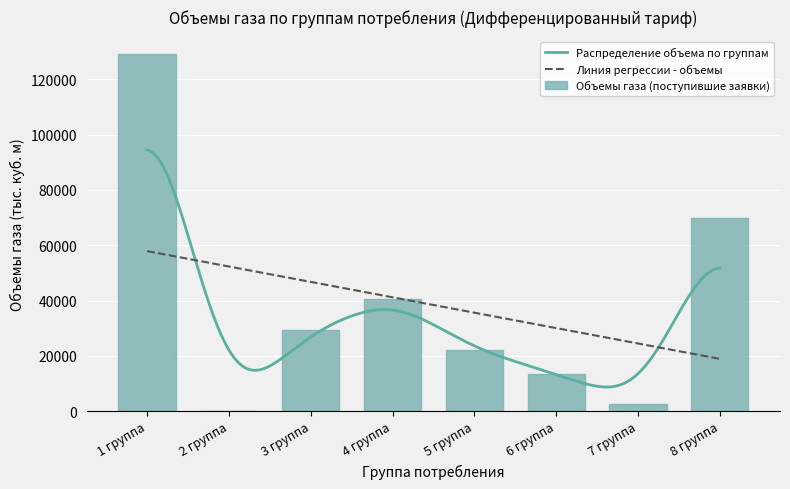

Is it true that the value at 2 группа is 45283.5?

False